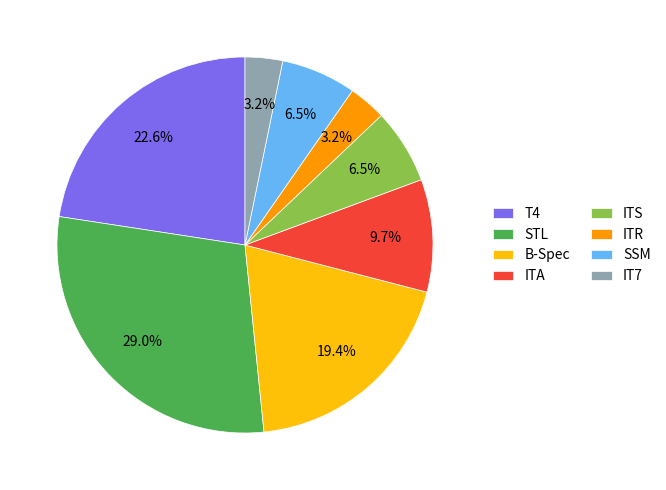

Combined, what portion of the pie is ITA and ITR?

12.9%